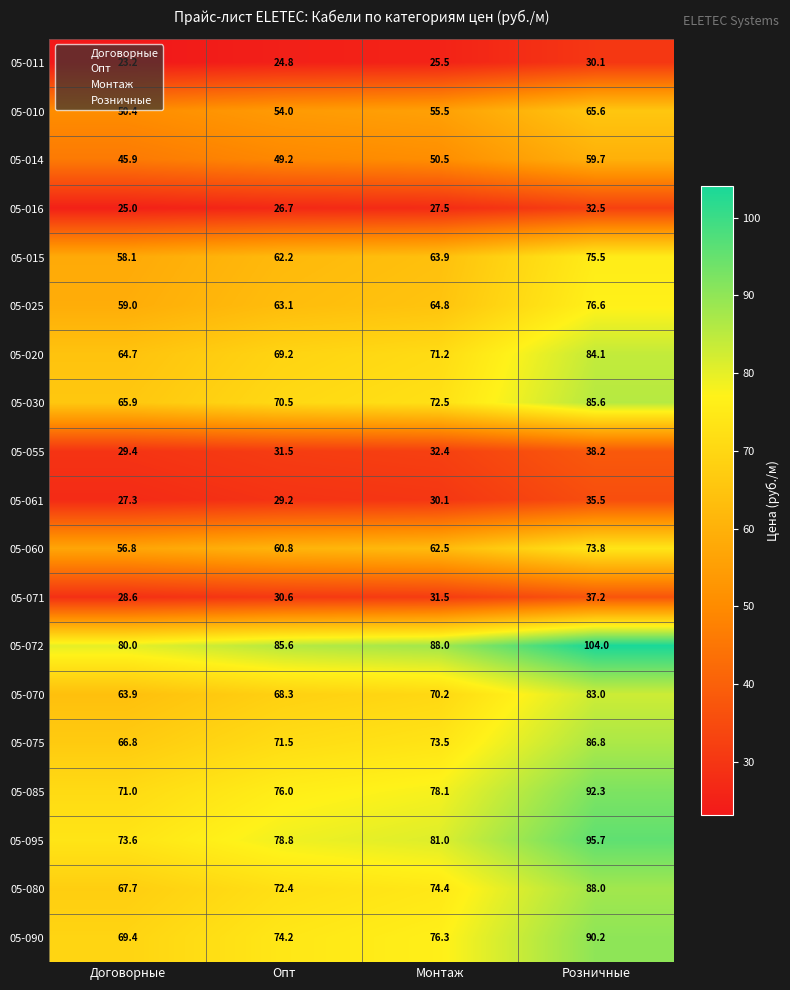

At which category is the sum across all series the highest?

Розничные